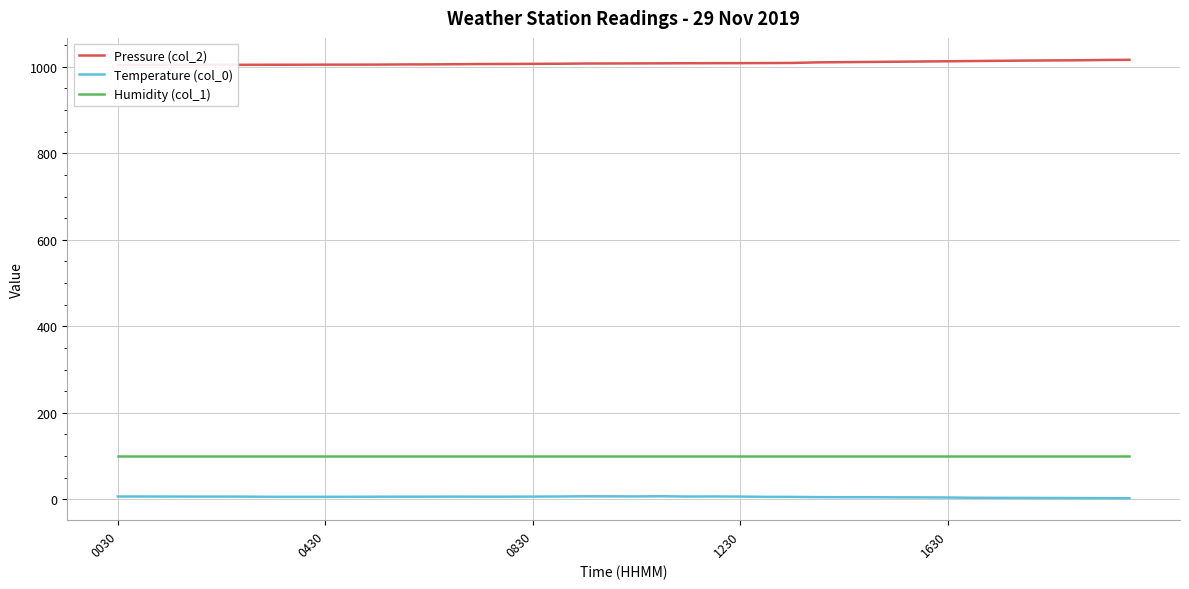

What are all the series names shown in the legend?

Pressure (col_2), Temperature (col_0), Humidity (col_1)